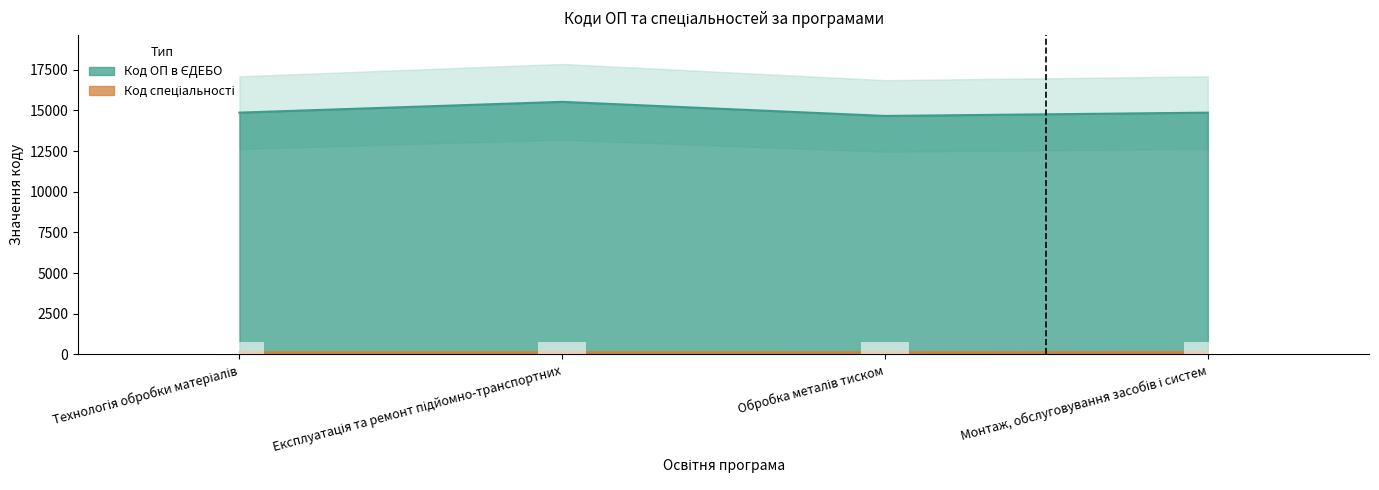

True or false: Код ОП в ЄДЕБО has a value of 15521 at Експлуатація та ремонт підйомно-транспортних.

True